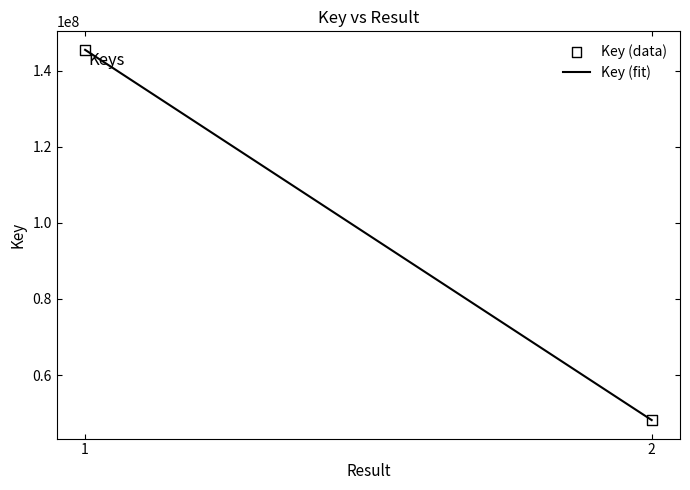

What is the greatest value displayed?

145456893.0